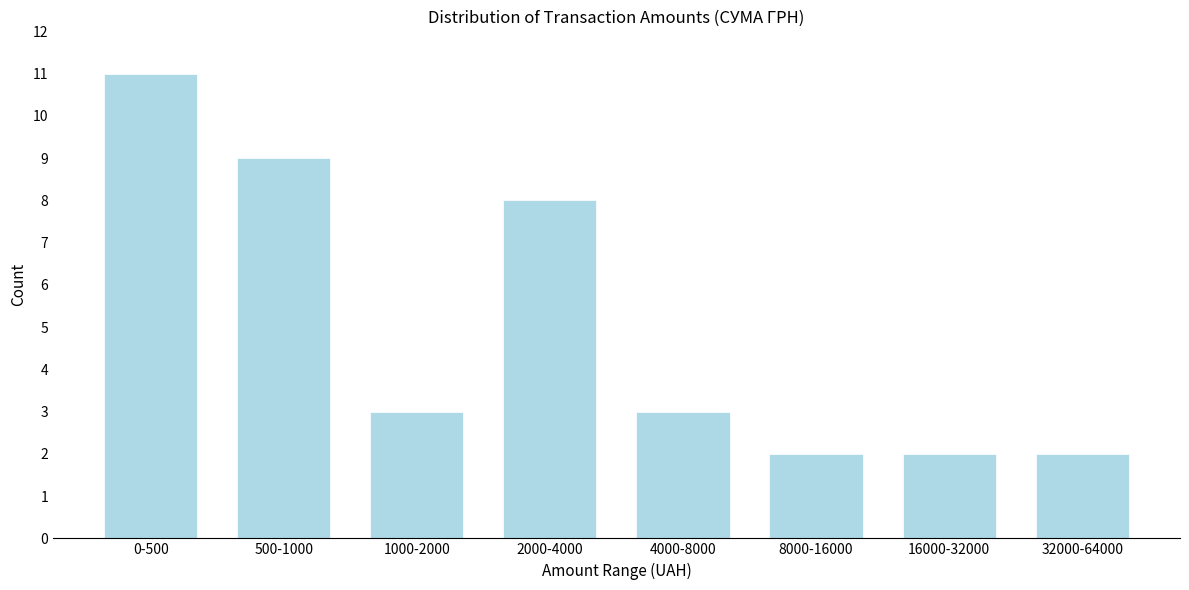

Reading left to right, list all the values displayed in this chart.

11	9	3	8	3	2	2	2